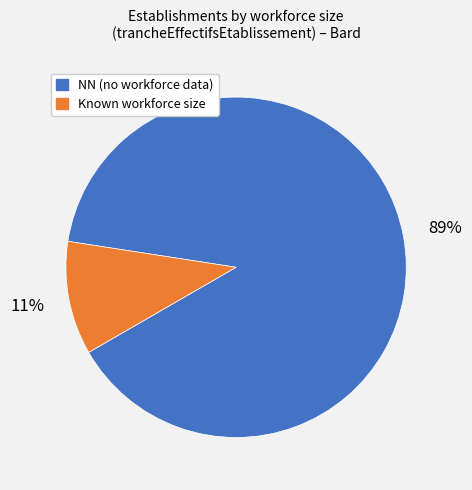

To the nearest percent, what is the difference between the largest and smallest slice percentages?

78%